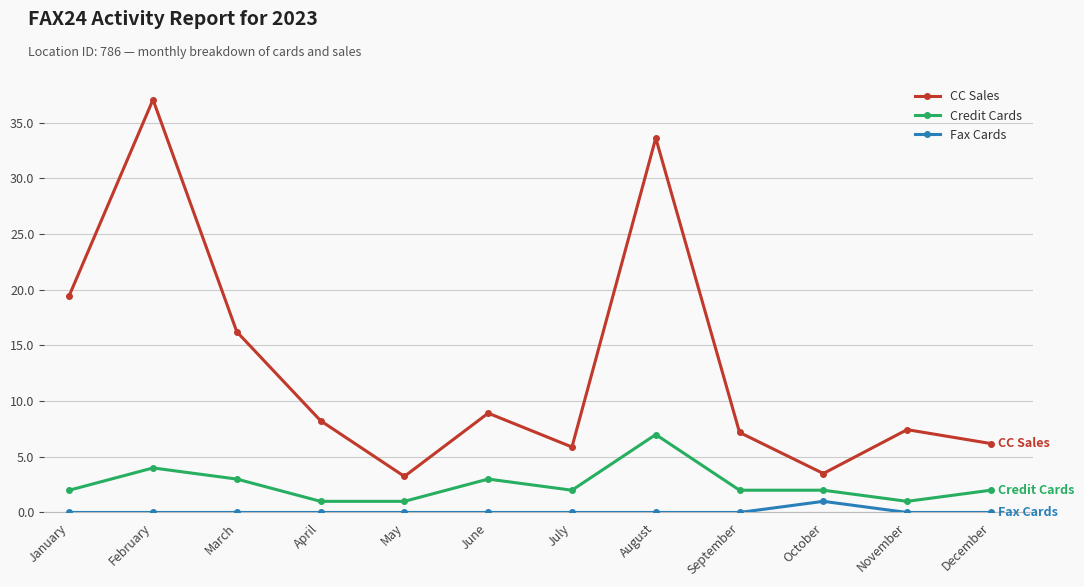

True or false: Credit Cards and Fax Cards intersect in this chart.

False